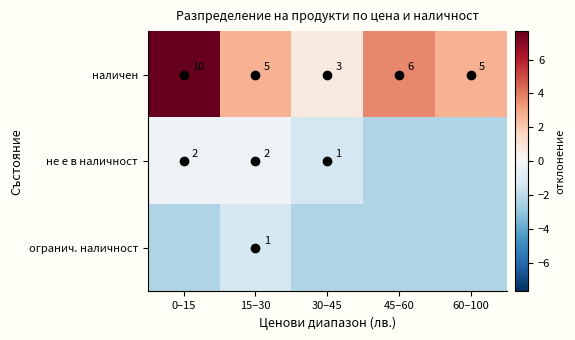

How many distinct data groups are displayed?

3